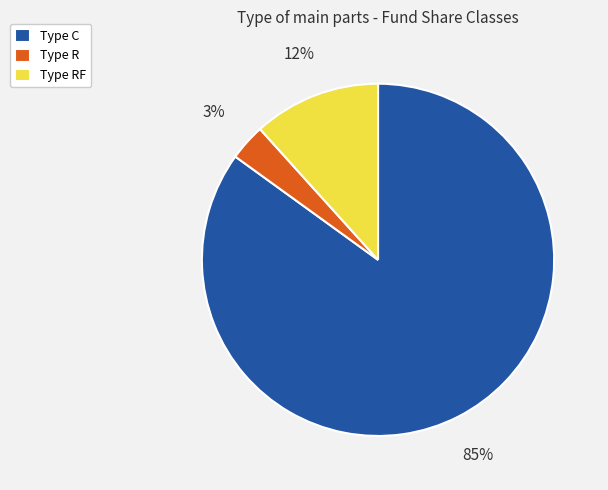

Is the sum of Type R and Type C greater than half?

Yes